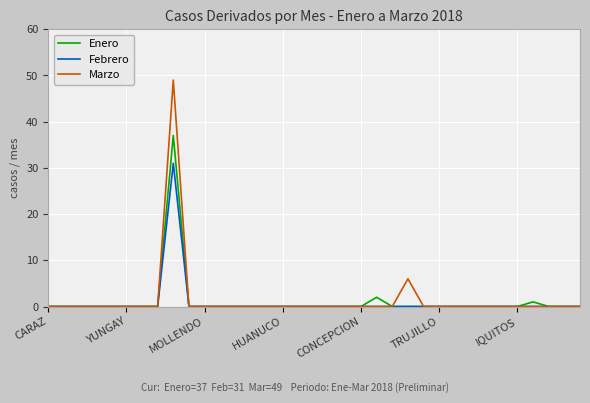

Rank the series by their maximum value, from lowest to highest.

Febrero, Enero, Marzo